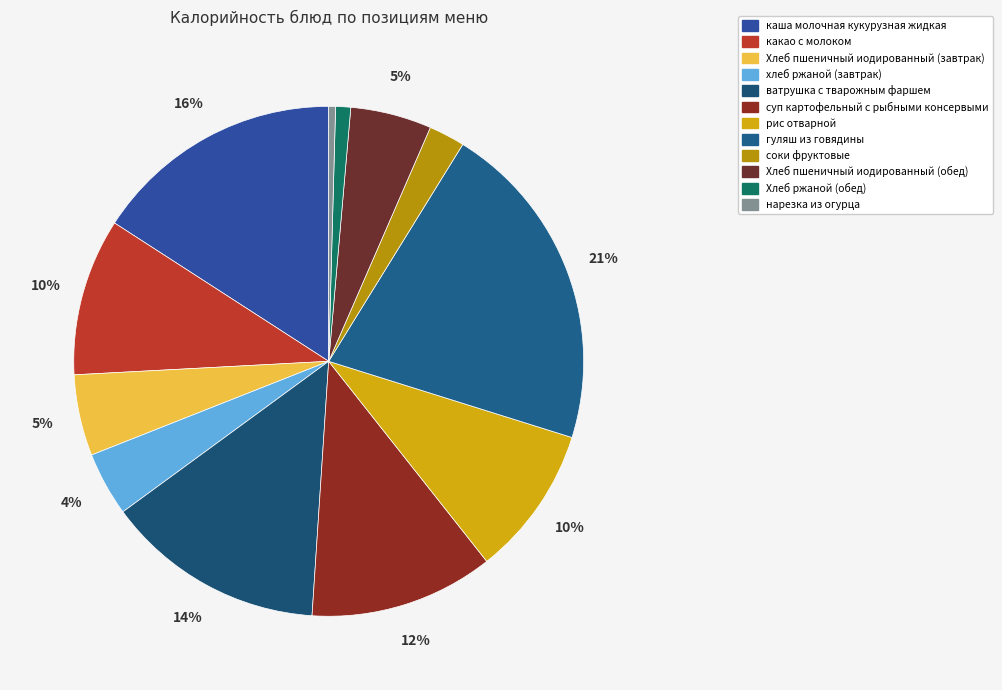

Count the number of slices in the pie.

12